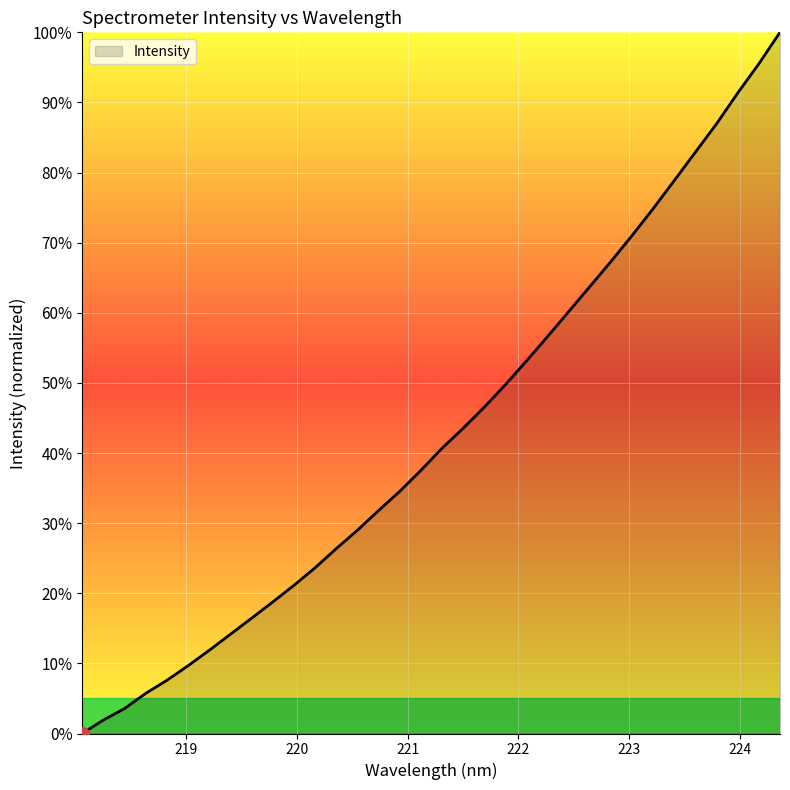

Reading right to left, list all the values displayed in this chart.

100.0	95.5	91.4	87.0	82.9	78.9	74.9	71.0	67.3	63.7	60.2	56.6	53.1	49.7	46.5	43.5	40.7	37.5	34.5	31.8	29.0	26.3	23.6	21.1	18.7	16.4	14.1	11.9	9.7	7.6	5.7	3.6	1.9	0.0